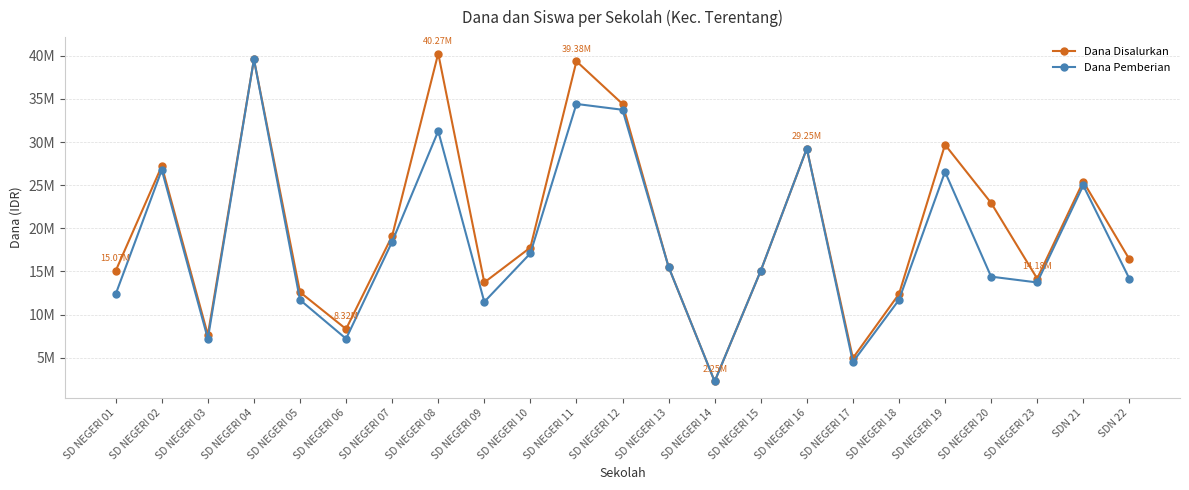

What is the difference between the maximum and minimum values in the Dana Pemberian series?

37350000